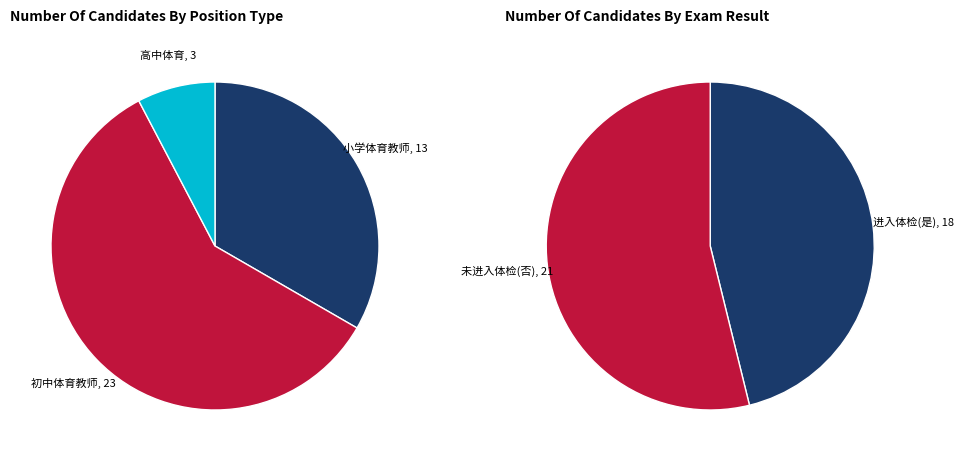

Count the number of slices in the pie.

3